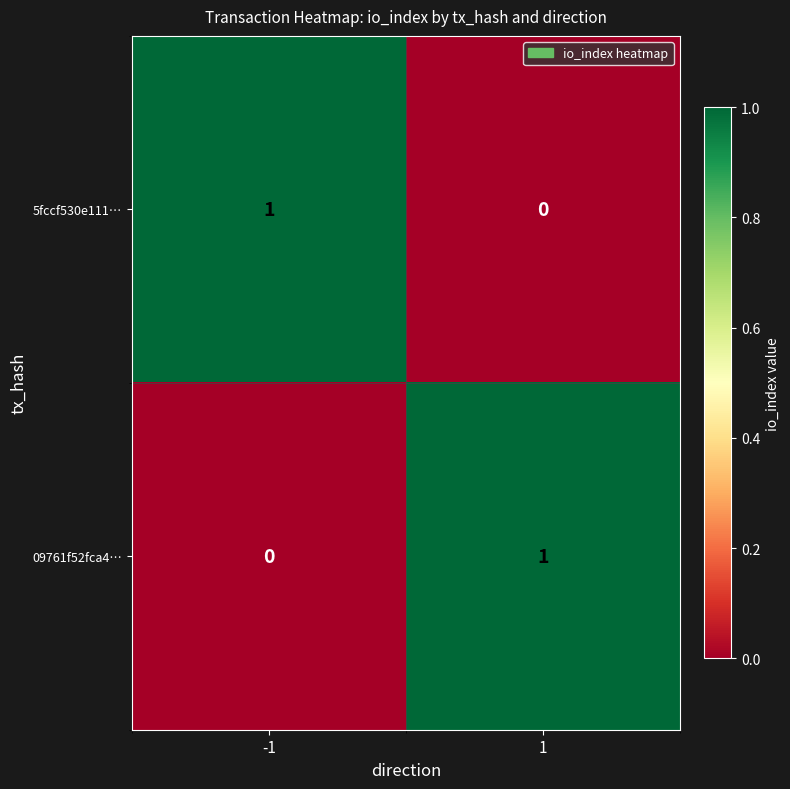

Count the number of categories in the chart.

2